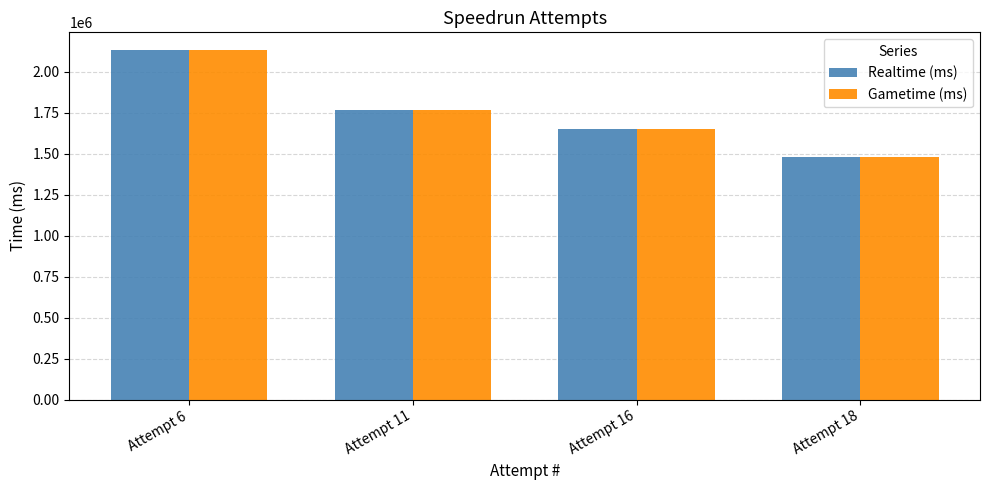

True or false: Realtime (ms) has a value of 2134415 at Attempt 6.

True